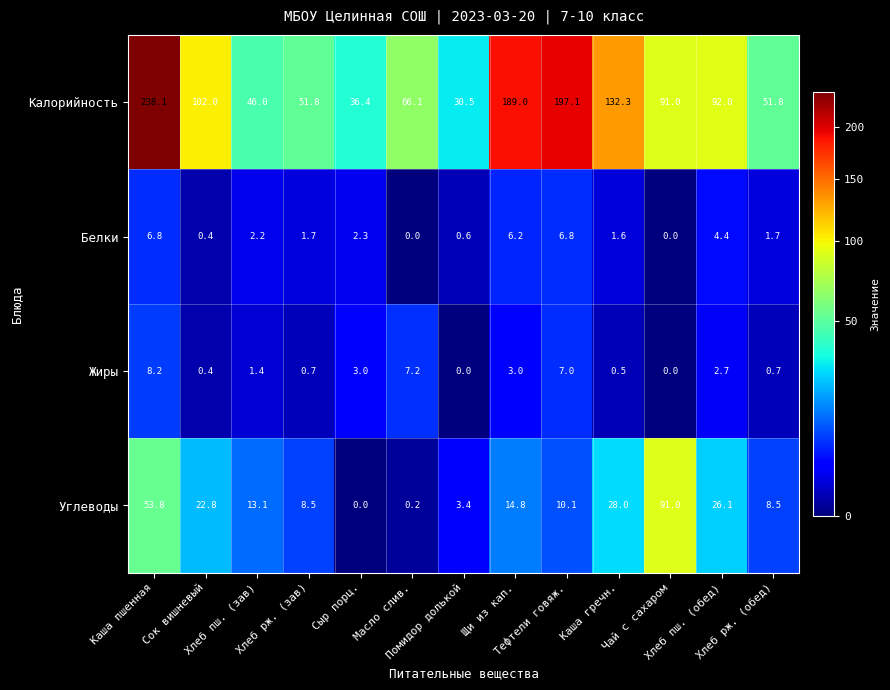

Which series has the largest total across all categories?

Калорийность